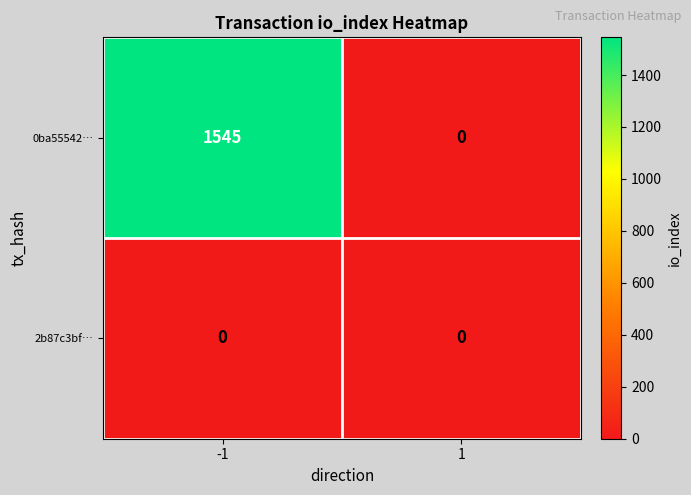

Count the number of data series in this chart.

2